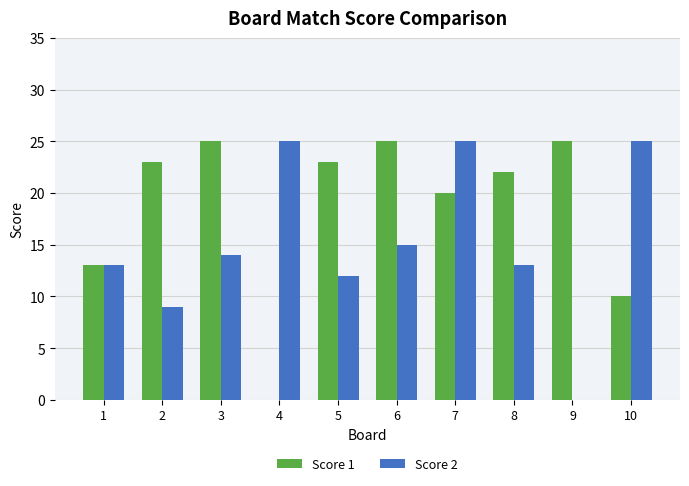

At which label is Score 1 closest to 12?

1